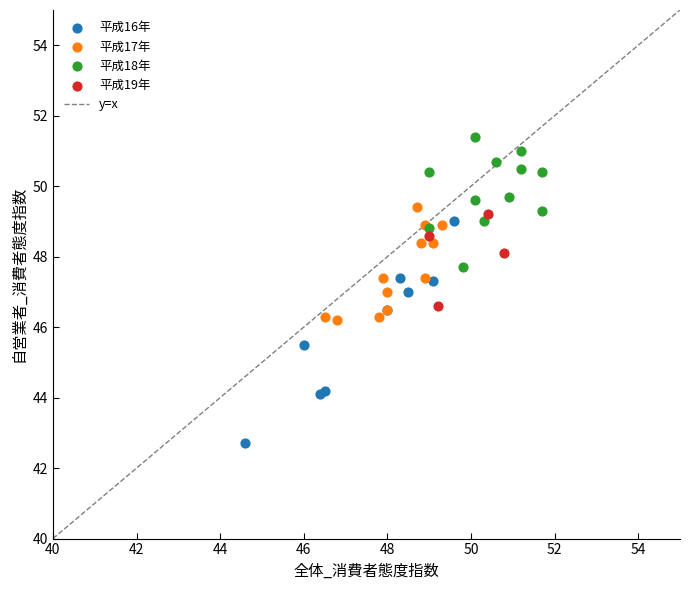

Which series contains the highest Y value?

平成18年